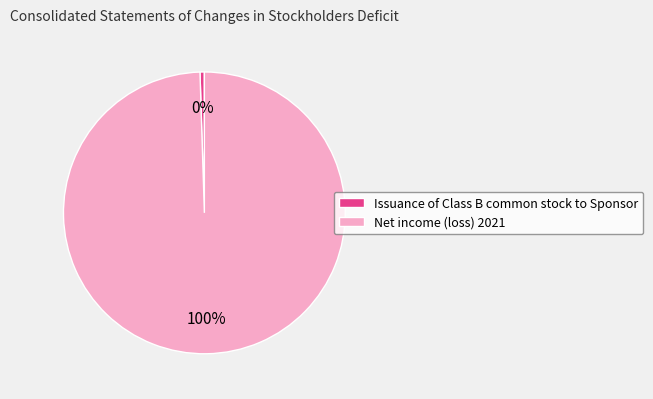

To the nearest percent, what is the average slice percentage?

50%